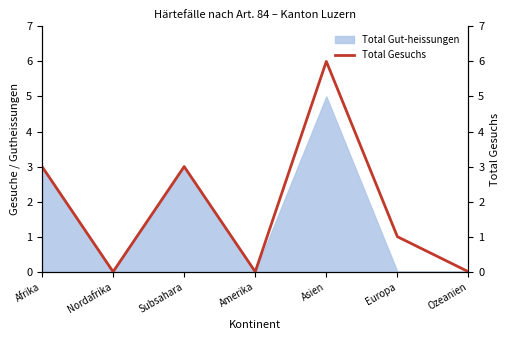

The value of Total Gut-heissungen at Subsahara is 3. True or false?

True